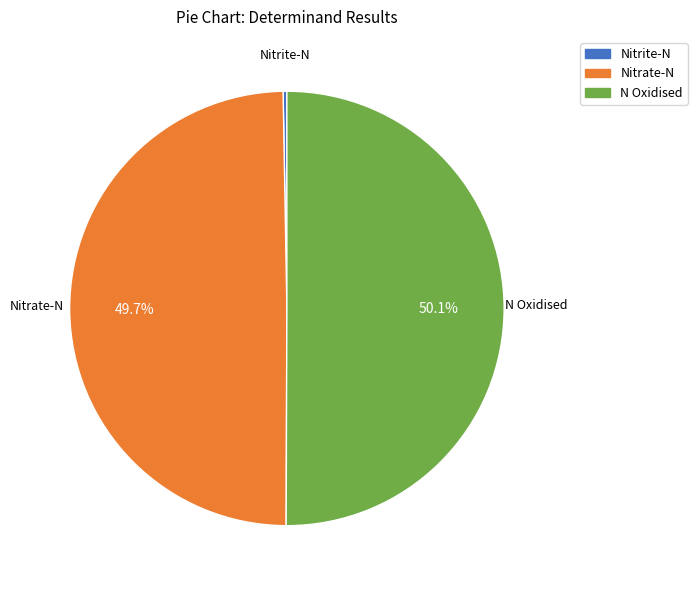

To the nearest percent, what percentage of the pie is Nitrate-N?

50%